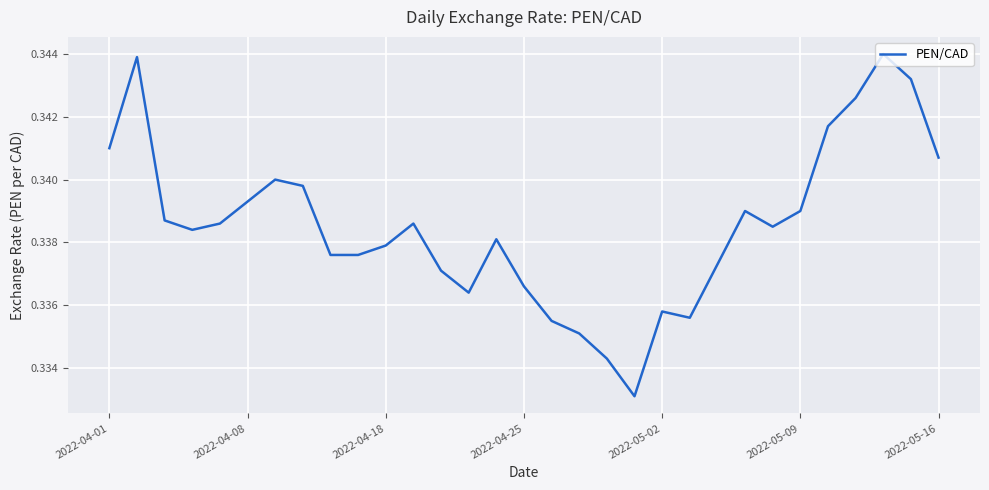

Between 2022-04-01 and 2022-05-09, which is larger?

2022-04-01